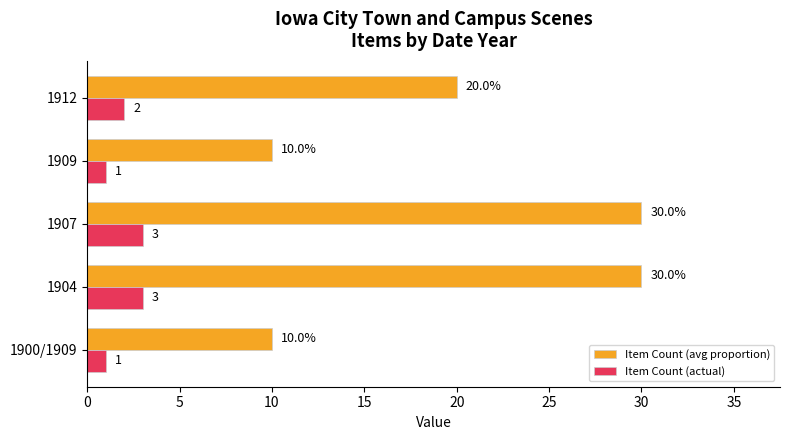

Rank the series by their average value, from highest to lowest.

Item Count (avg proportion), Item Count (actual)